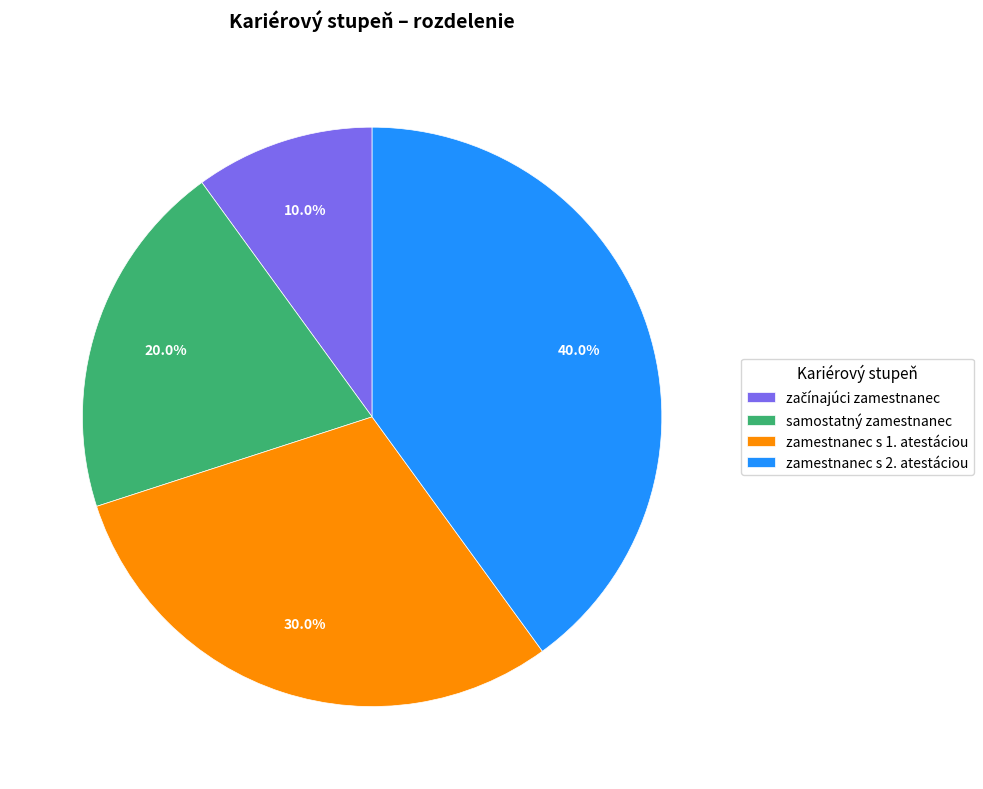

Which slice is the largest?

zamestnanec s 2. atestáciou